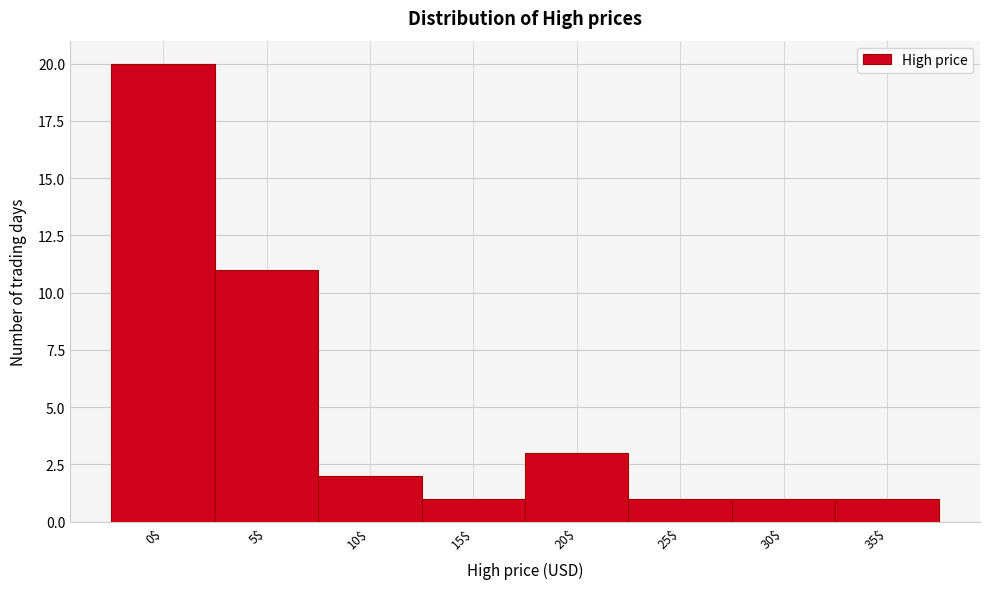

Reading left to right, what are all the values shown in this chart?

20	11	2	1	3	1	1	1